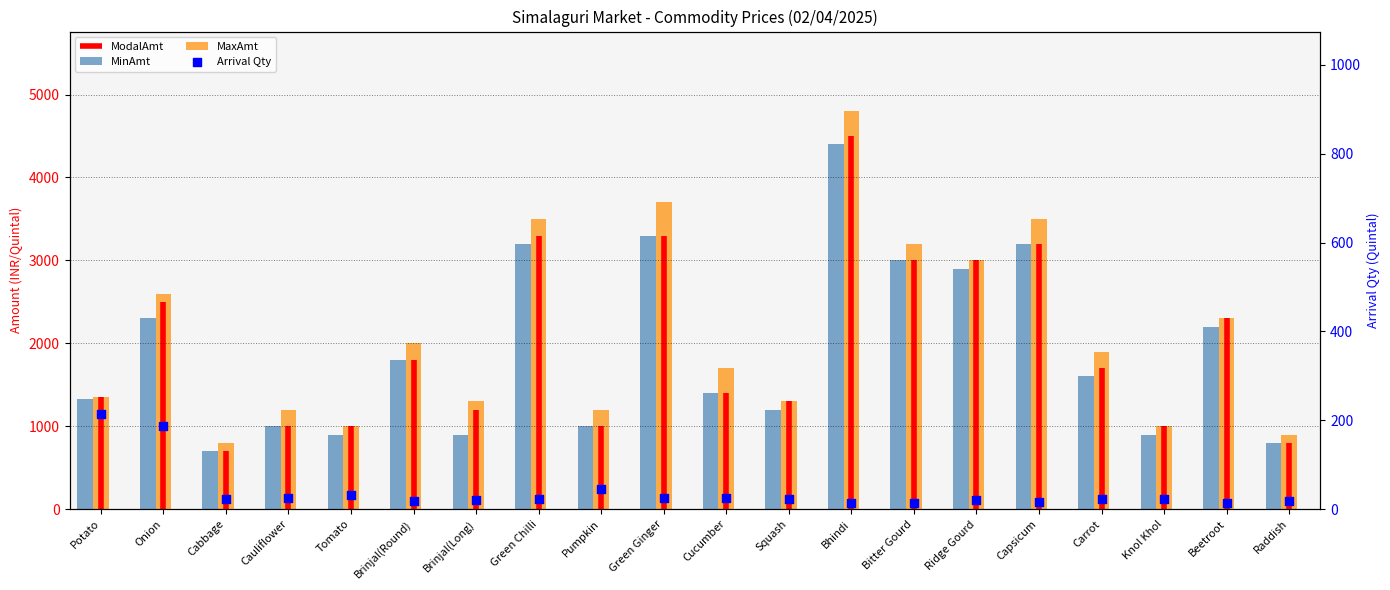

Which series reaches the maximum Y coordinate?

MaxAmt